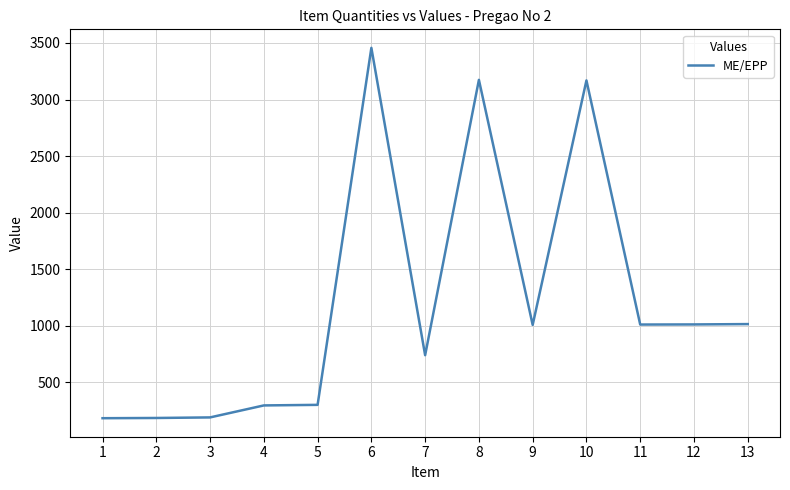

Does the chart have visible grid lines?

Yes